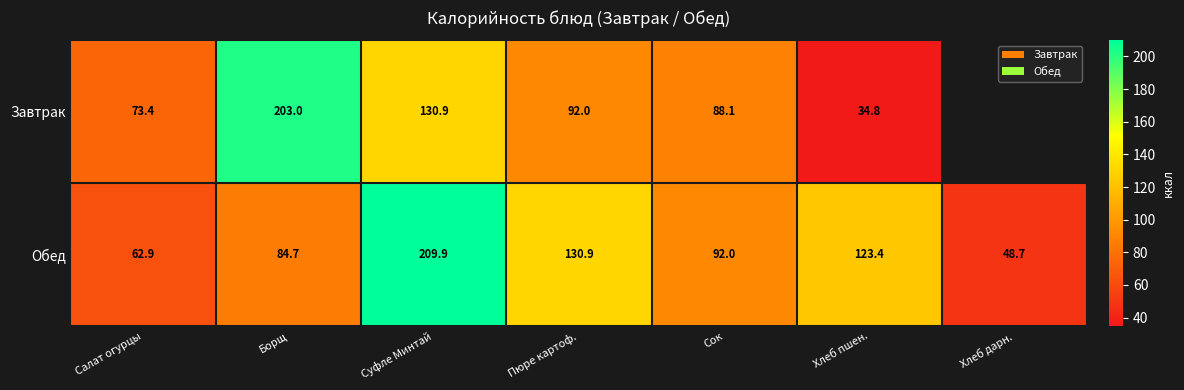

What is the total value across all series at Хлеб пшен.?

158.2